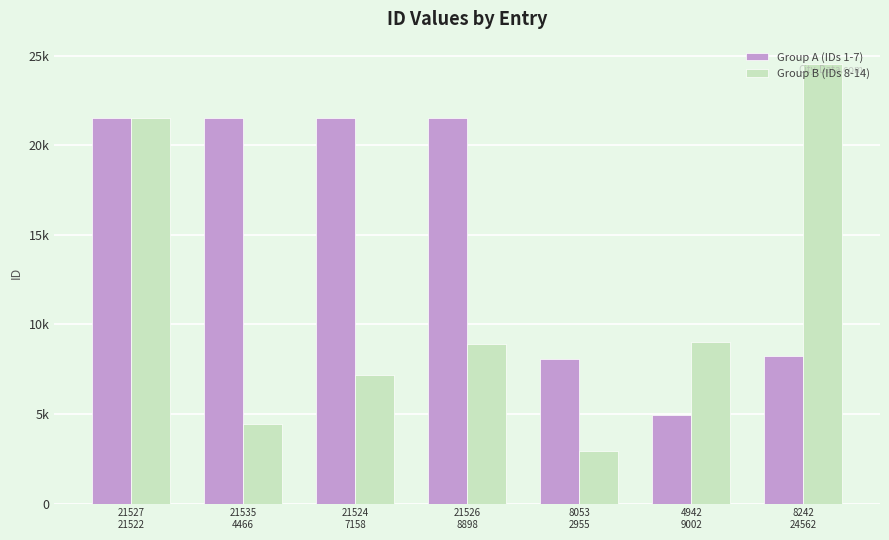

What is the difference between the Group B (IDs 8-14) values at 21526
8898 and 21527
21522?

12624